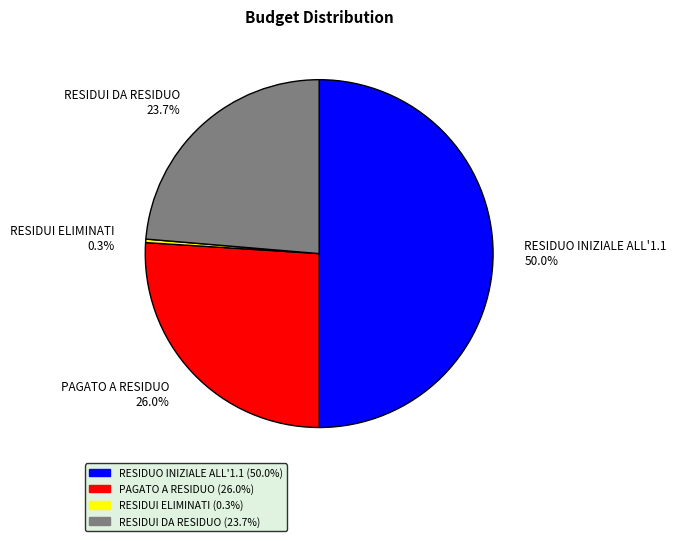

True or false: PAGATO A RESIDUO accounts for 26% of the total.

True